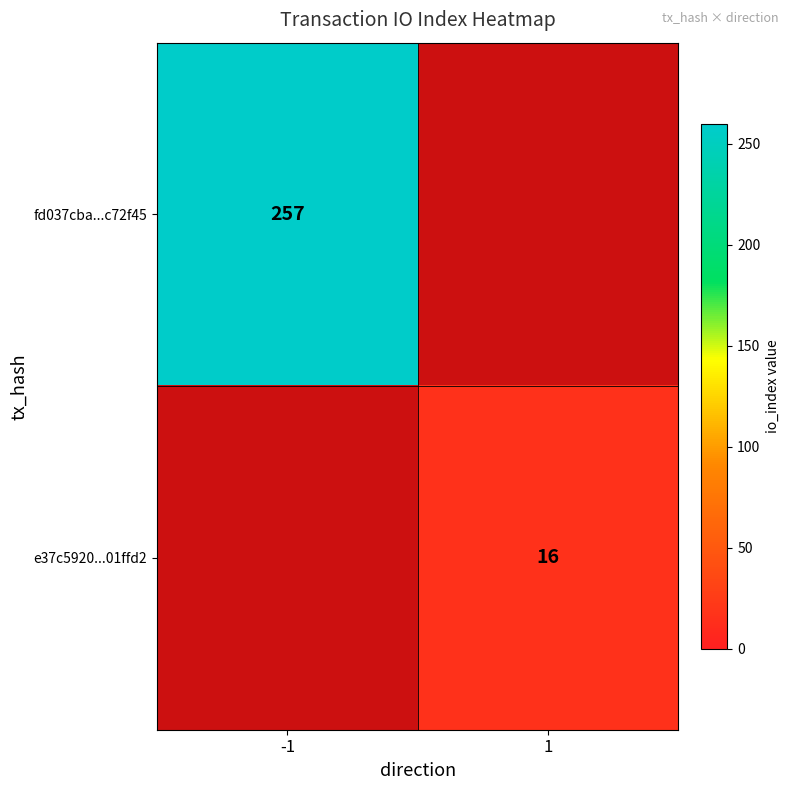

Is the value of e37c5920...01ffd2 at 1 greater than the value of fd037cba...c72f45 at -1?

No